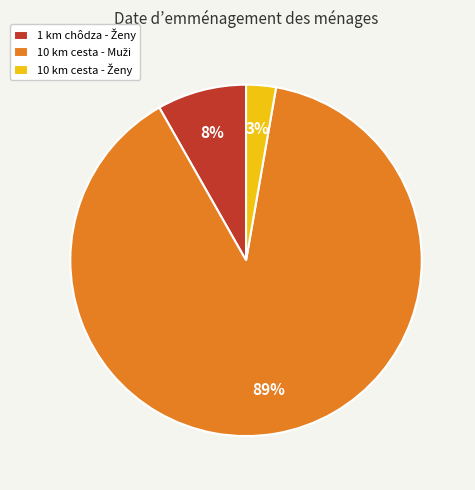

To the nearest percent, what is the difference between the largest and smallest slice percentages?

86%